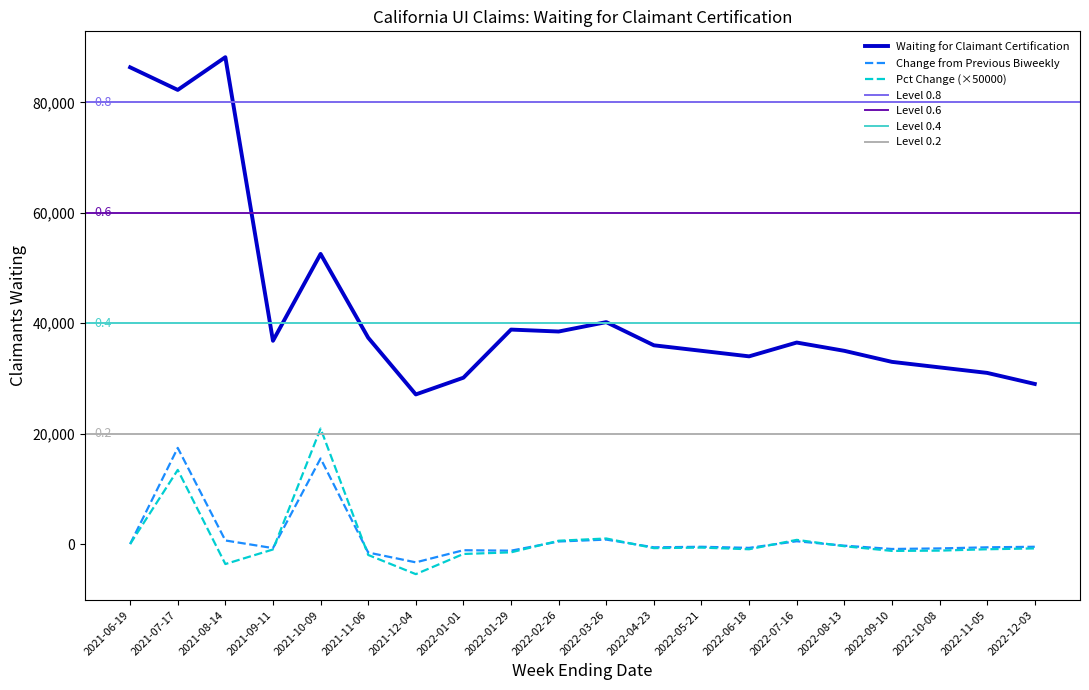

What is the difference between the maximum and minimum values in the Pct Change series?

26375.0